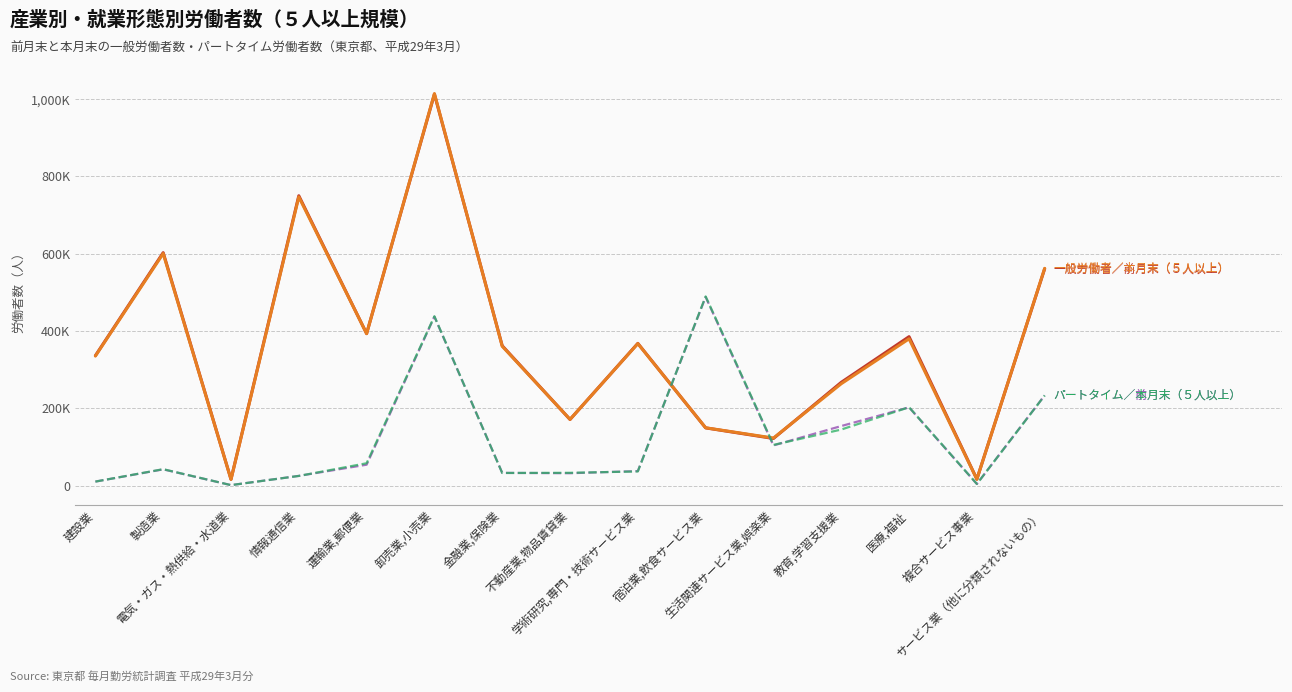

At which category is the sum across all series the highest?

卸売業,小売業